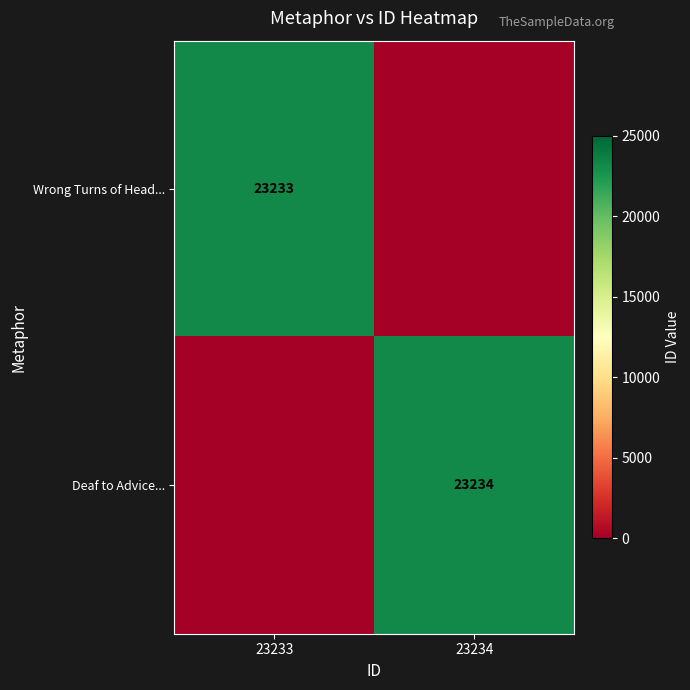

Is the value of Deaf to Advice... at 23234 greater than the value of Wrong Turns of Head... at 23233?

Yes